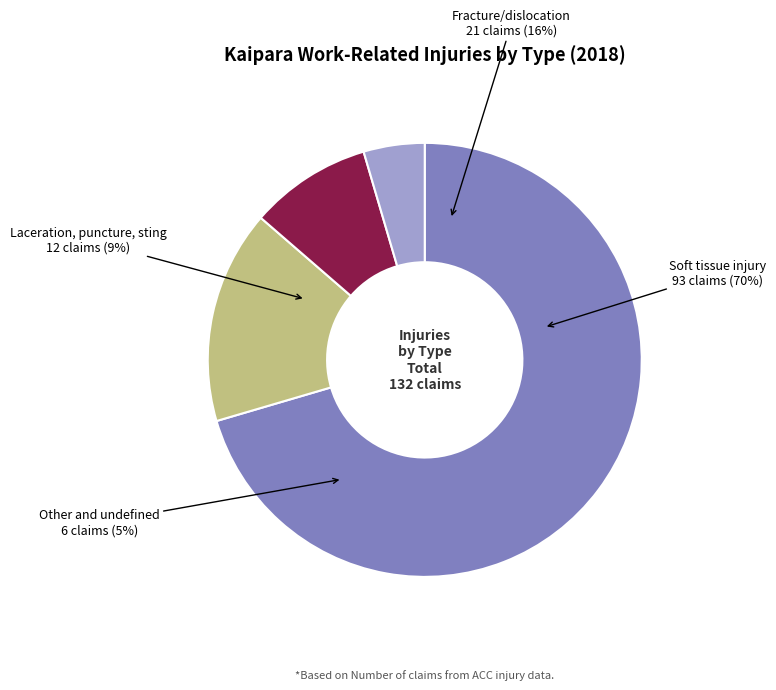

To the nearest percent, what is the average slice percentage?

25%